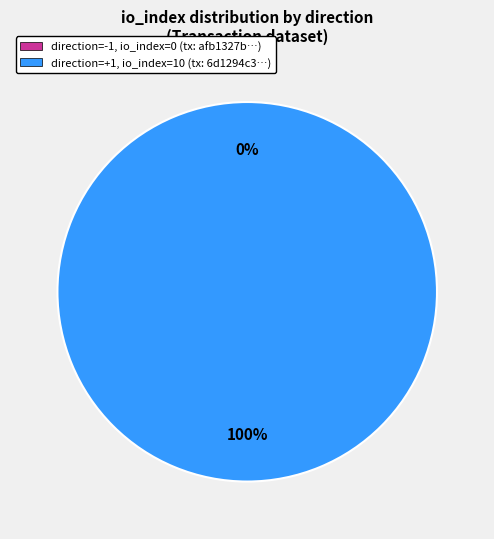

Is it true that direction=-1 (io_index=0) is 1% of the pie?

False